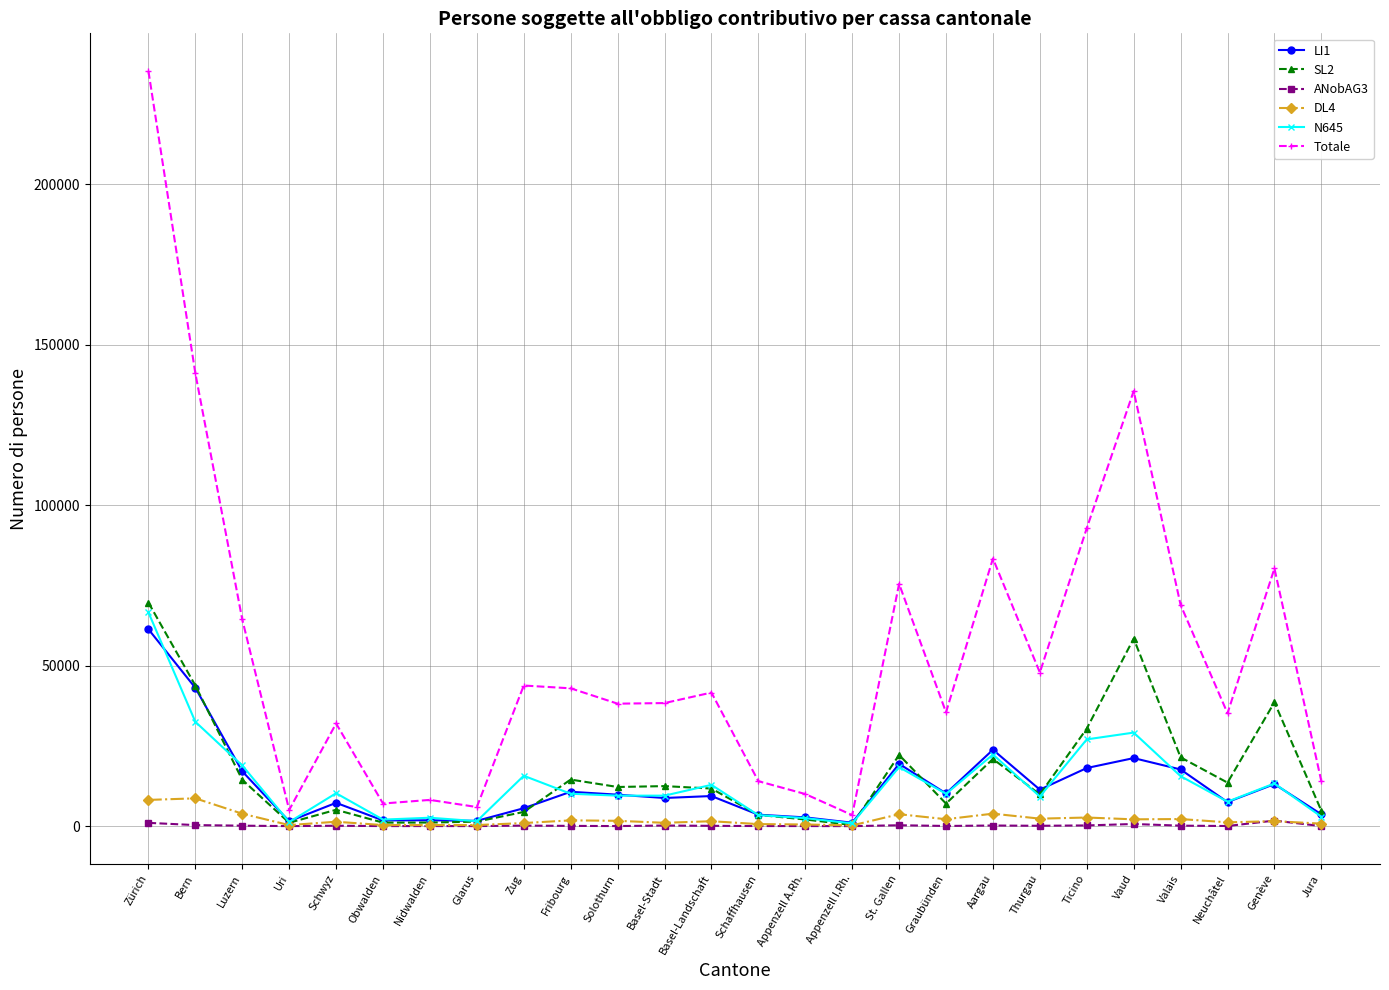

Which series has the widest spread of values?

Totale